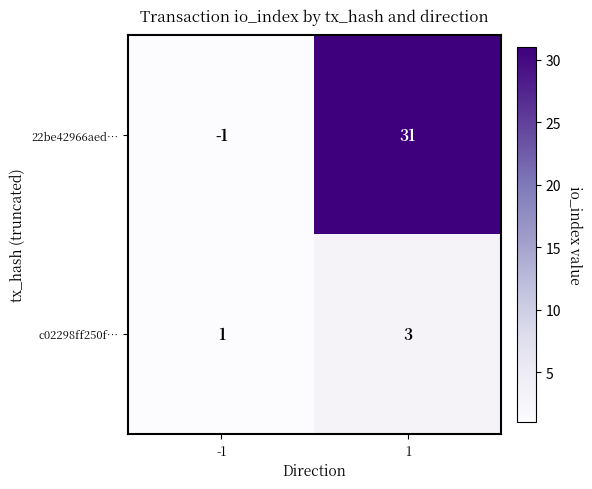

Which label corresponds to the largest value in the chart?

1